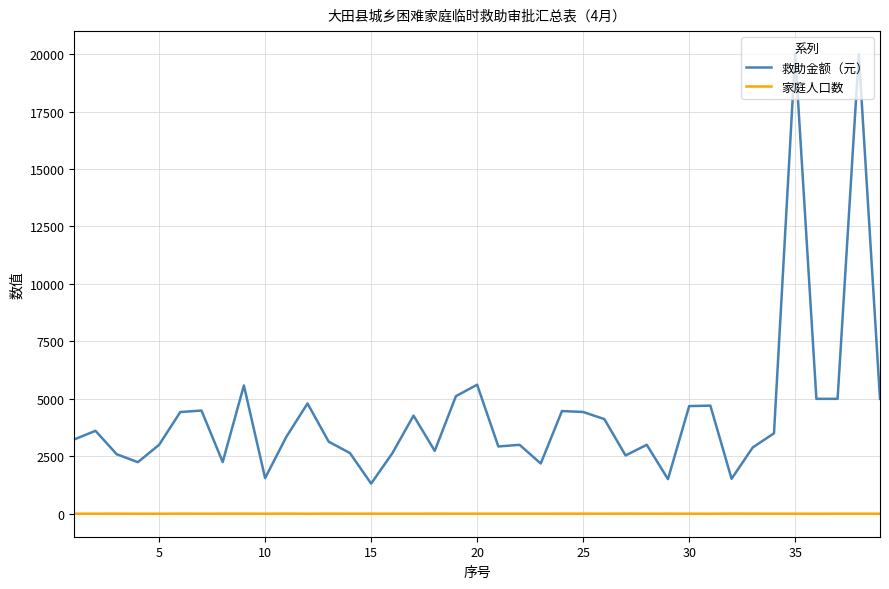

What is the lowest value of the 救助金额（元） series?

1313